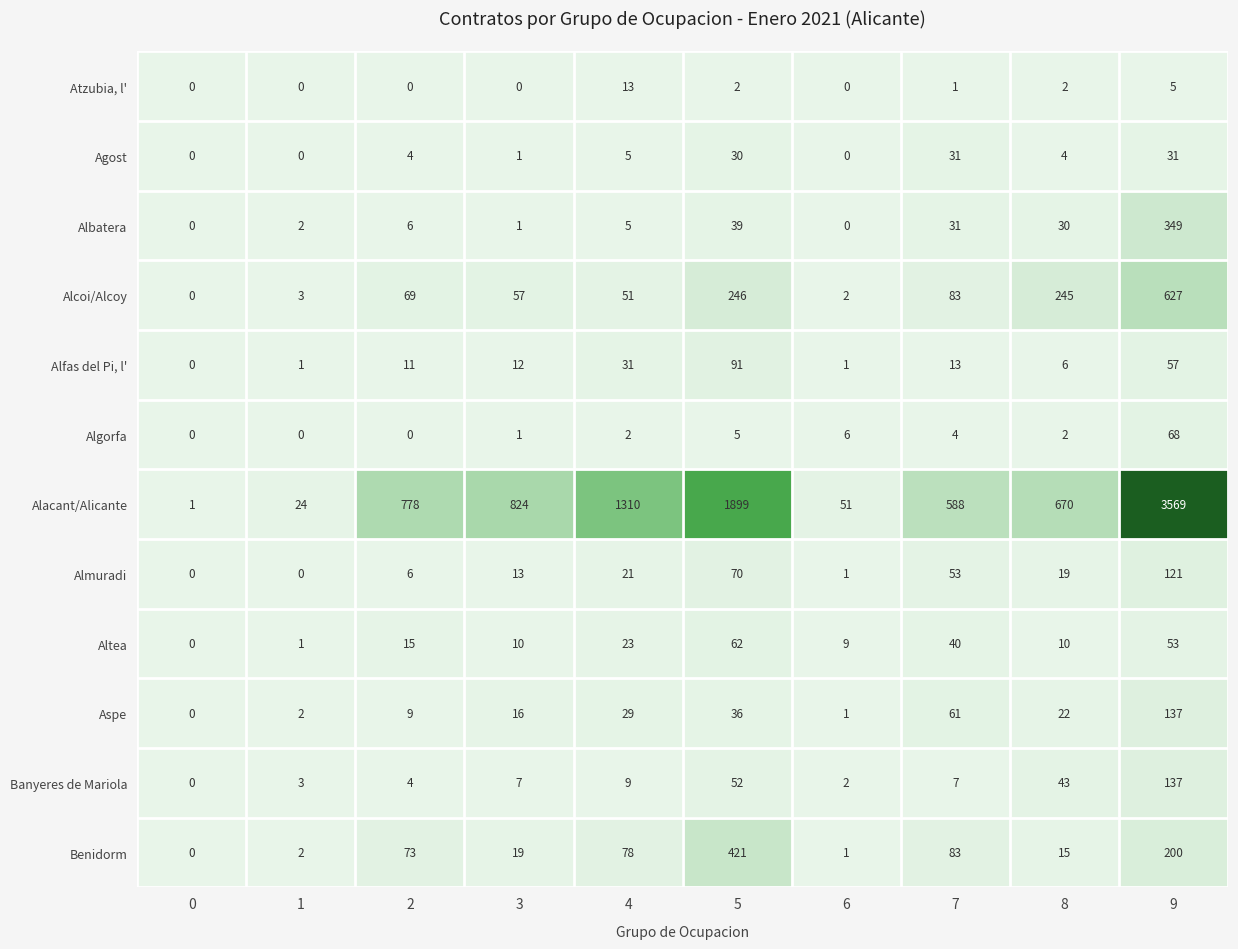

What is the difference between the maximum and minimum values in the Altea series?

62